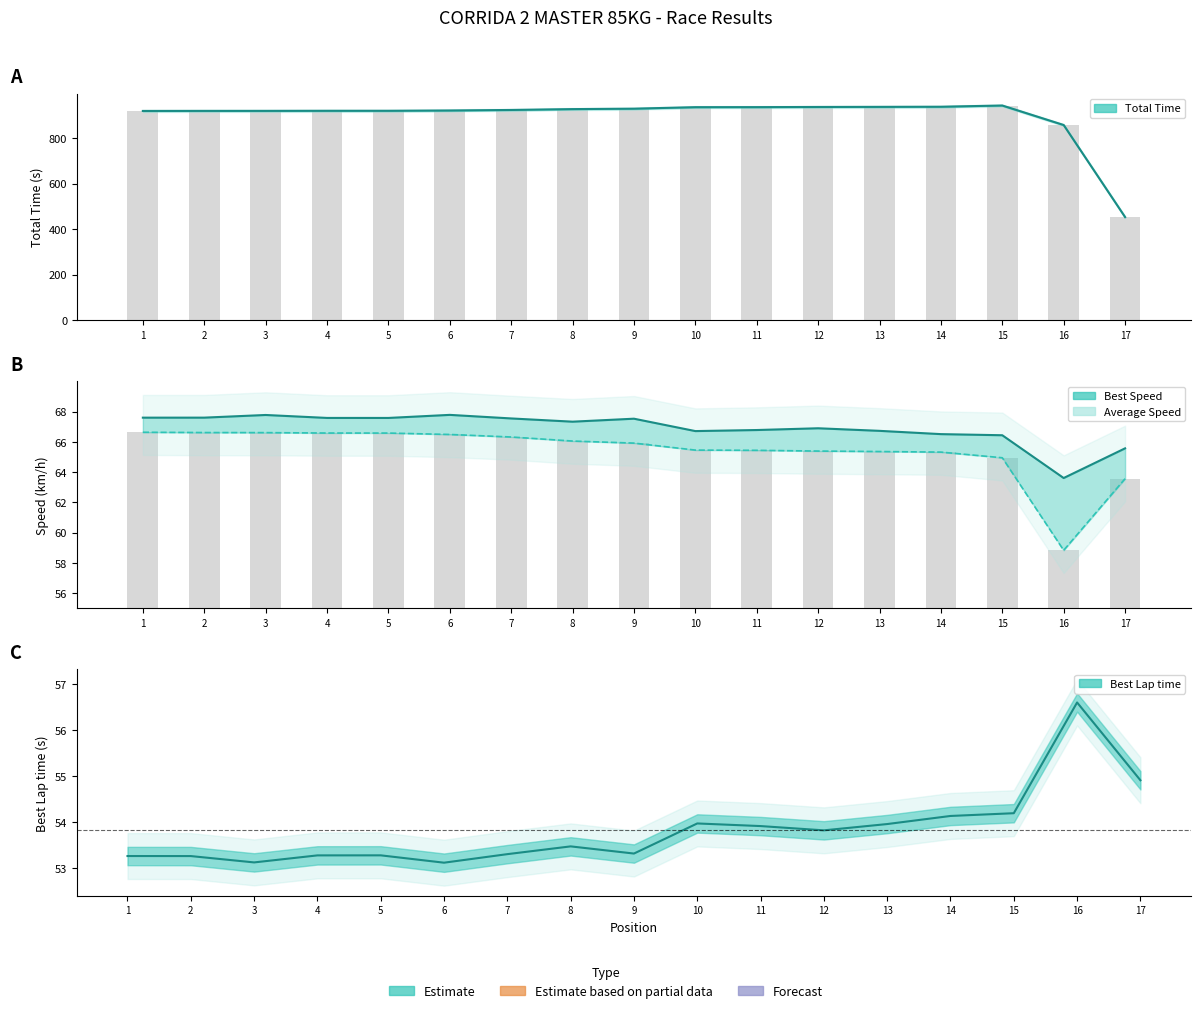

What is the value of the Total Time bar at the 1st from the left?

918.5